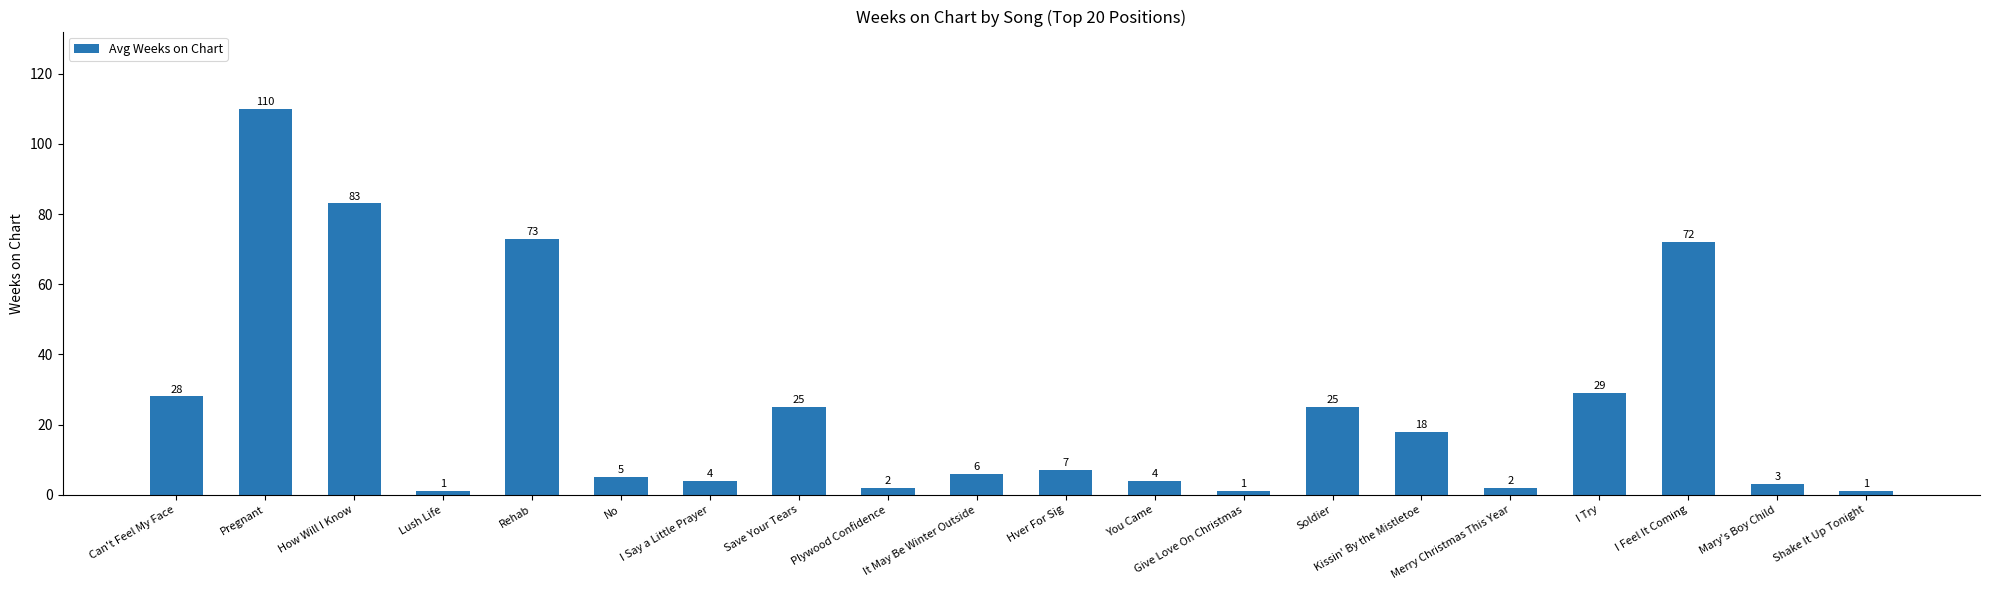

What is the change in value from Soldier to I Feel It Coming?

+47